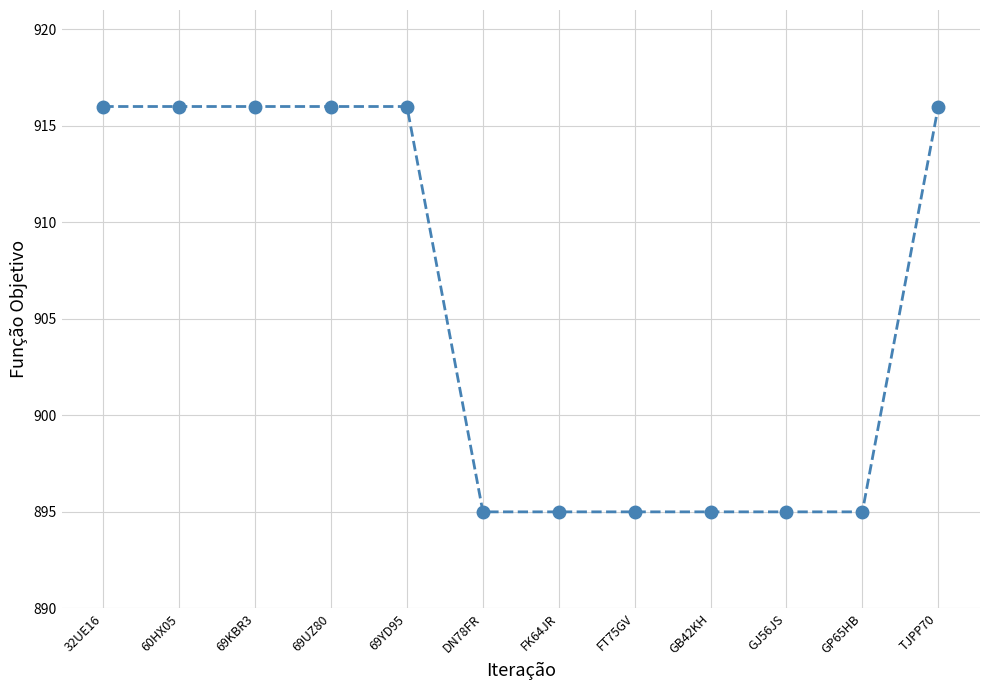

What is the value of the 2nd point from the left?

916